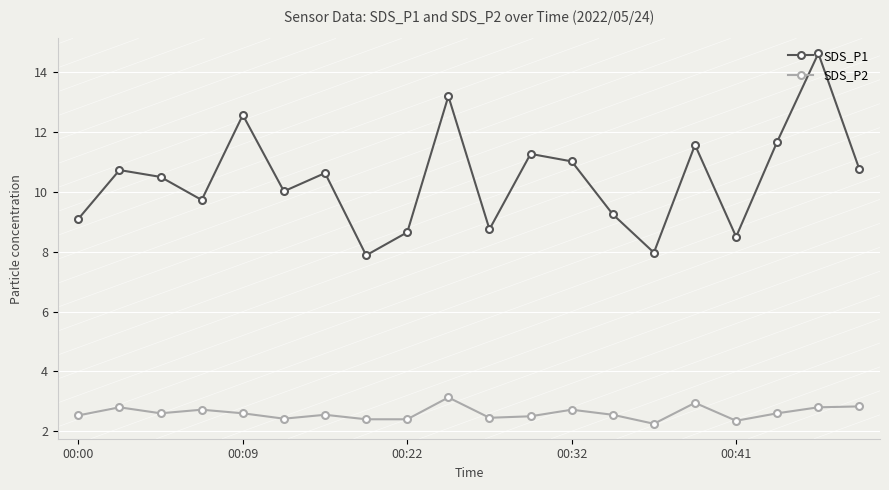

What is the lowest value of the SDS_P1 series?

7.9